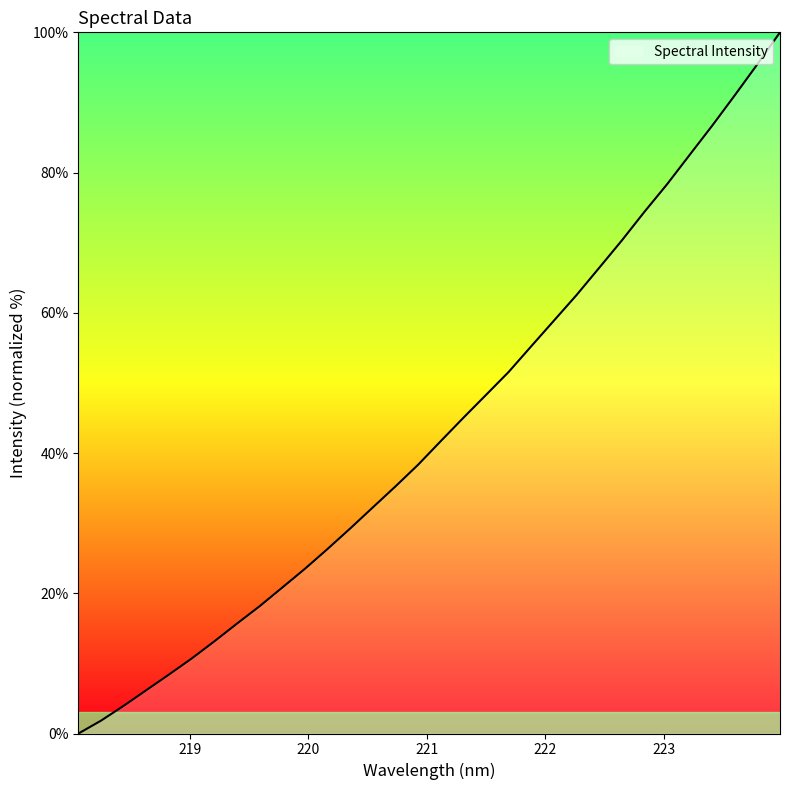

What is the difference between the maximum and minimum values?

100.0